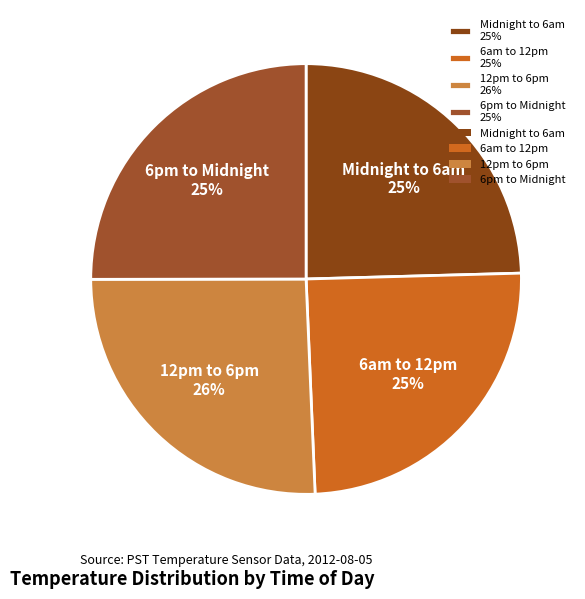

What percentage is the 12pm to 6pm 26% slice, to the nearest percent?

26%